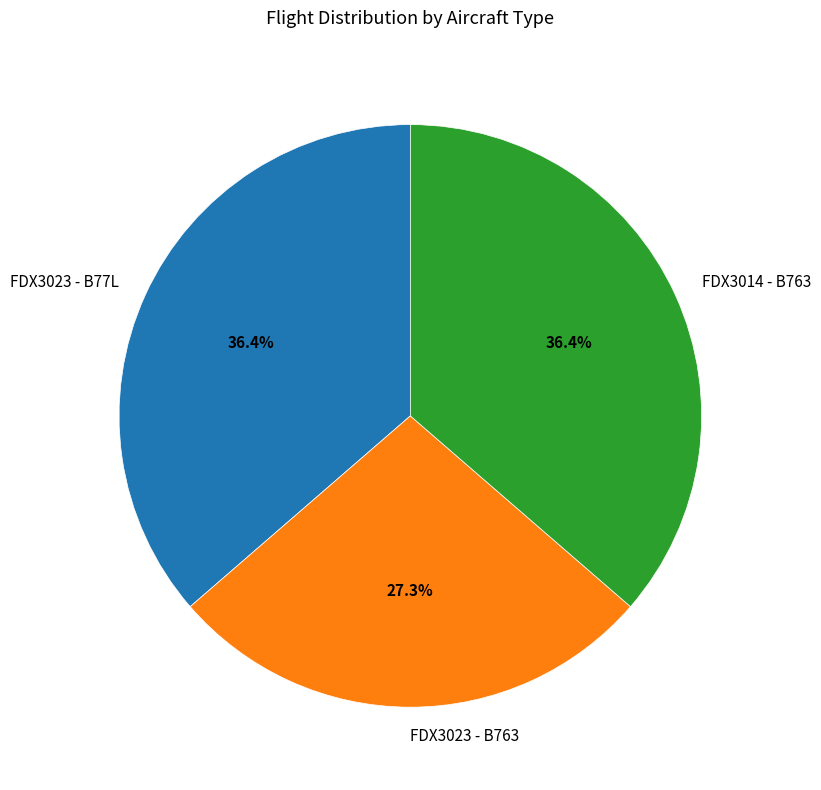

Is there any slice that represents more than half of the pie?

No